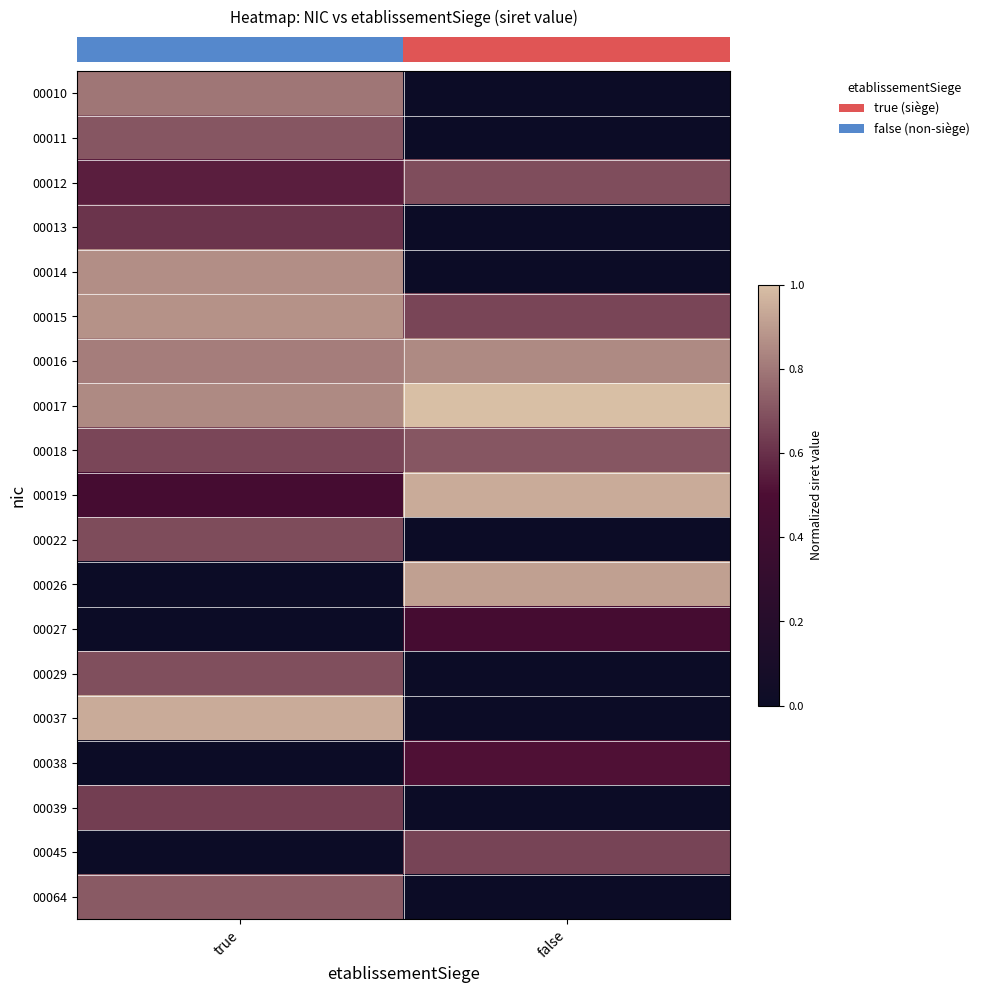

What is the total value across all series at true?

10.8